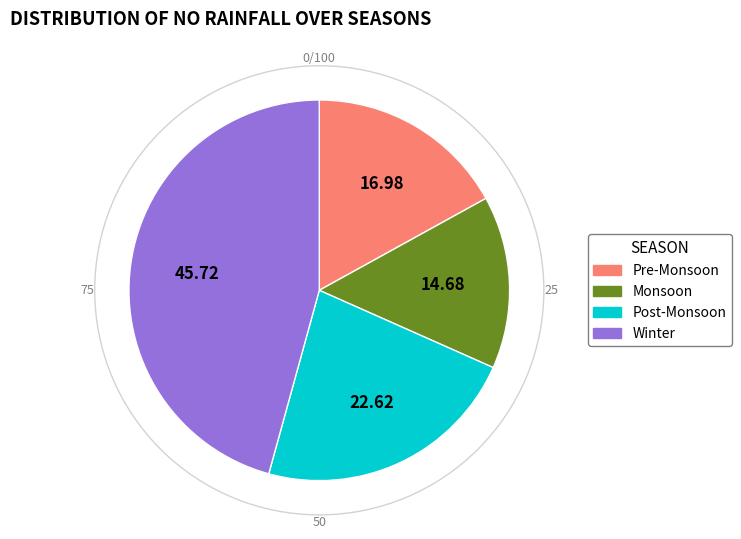

Is there a majority slice in this chart?

No